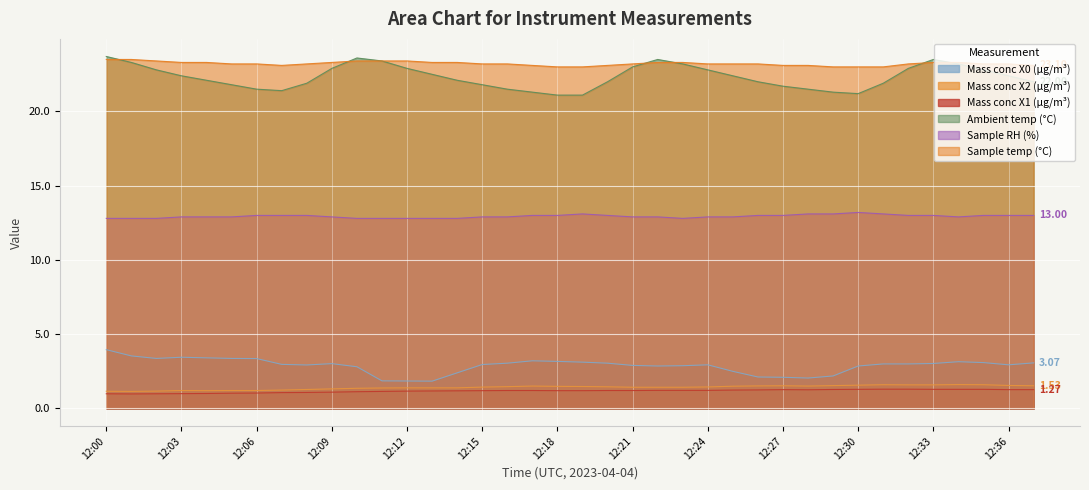

Where is the first local minimum for Sample temp (°C)?

12:07